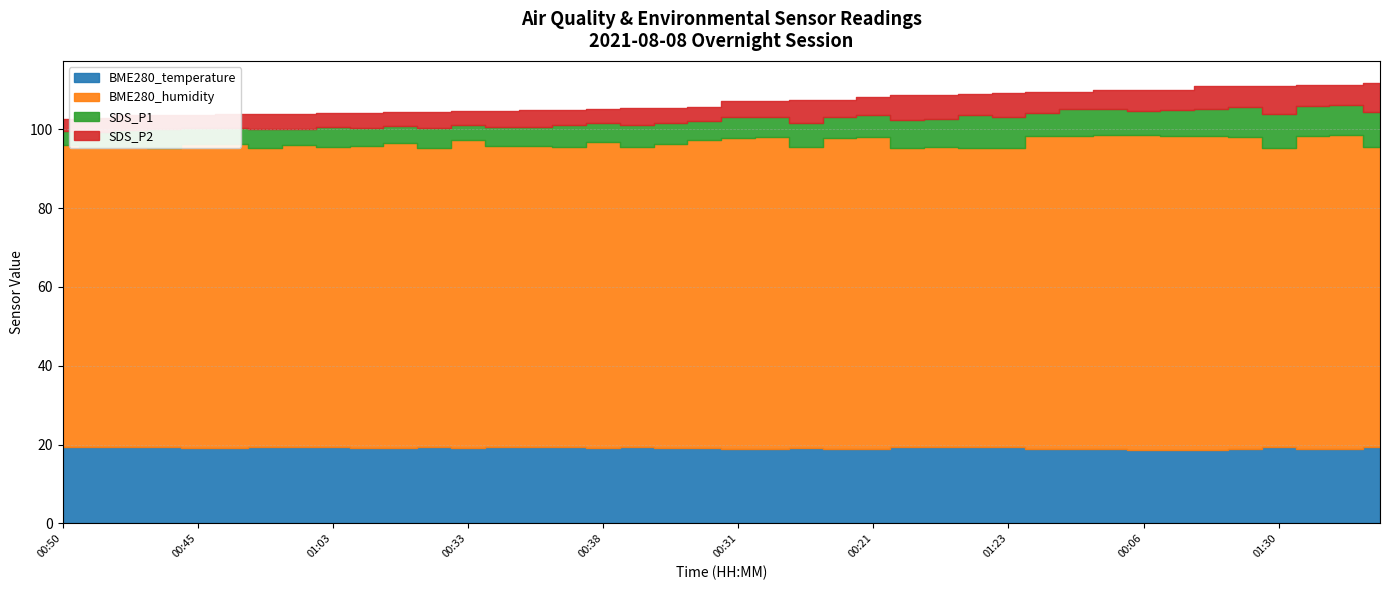

What is the smallest value displayed?

3.1